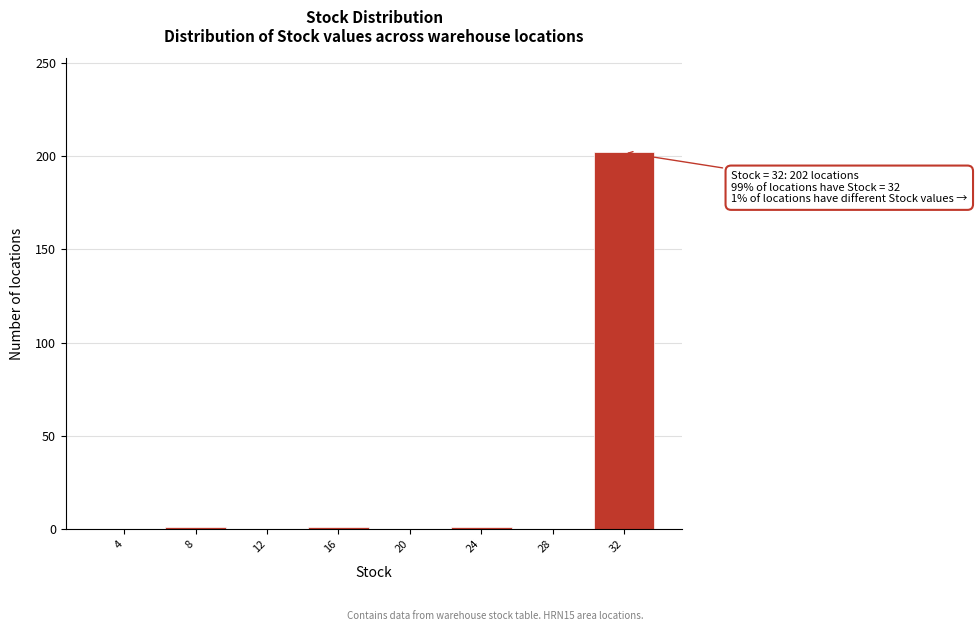

What is the sum of all values?

205